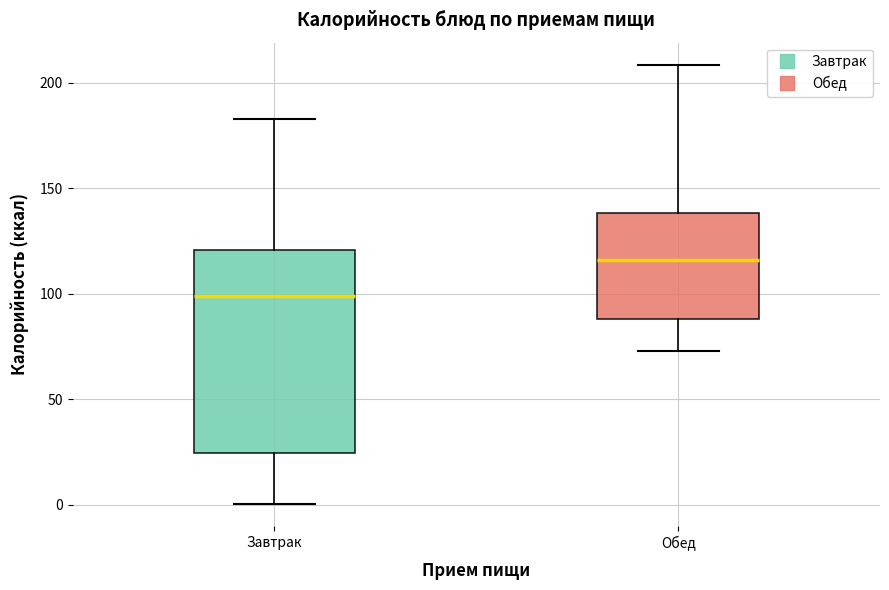

Reading left to right, transcribe this box plot: for each box, give where its median line is, the range the box spans, and where its two whiskers end, as read against the y-axis. The values are not printed on the chart, so give them approximately, as read against the axis.

Завтрак: median 100, box 25 to 120, whiskers 0 to 185
Обед: median 115, box 90 to 140, whiskers 75 to 210